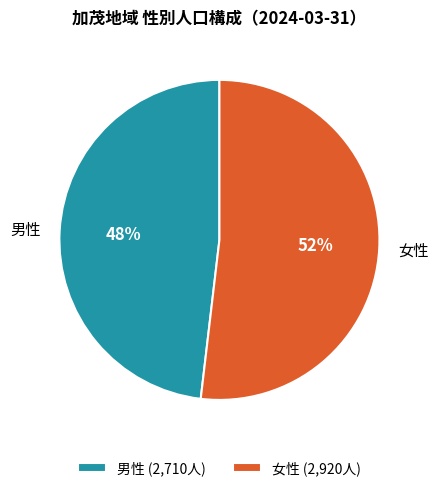

How many slices are in this pie chart?

2